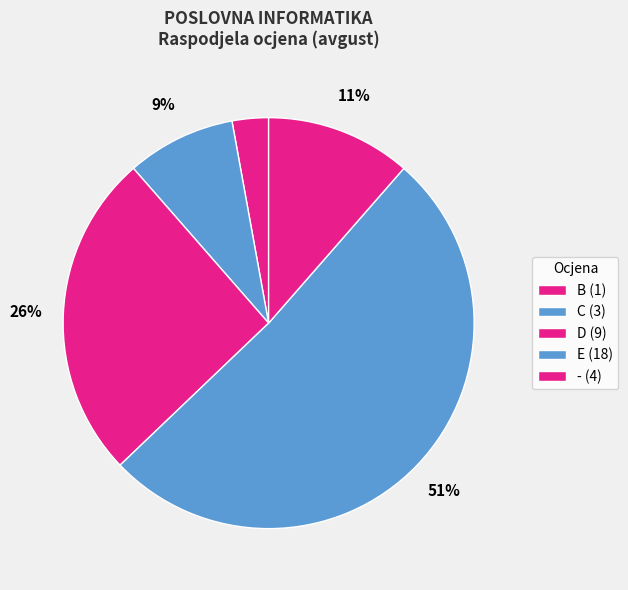

Count the number of slices in the pie.

5